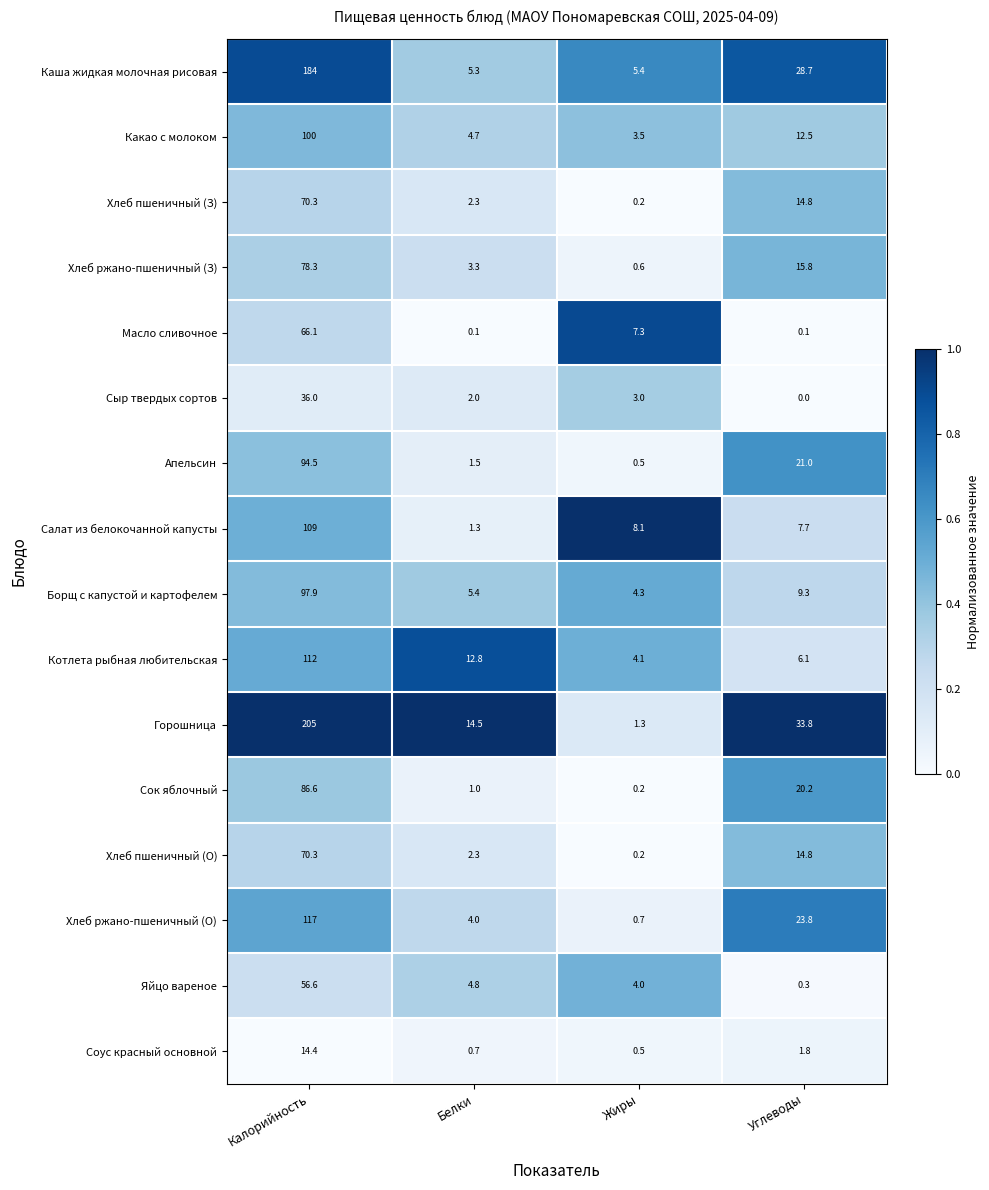

Rank the categories by Хлеб ржано-пшеничный (З) value from highest to lowest.

Калорийность, Углеводы, Белки, Жиры